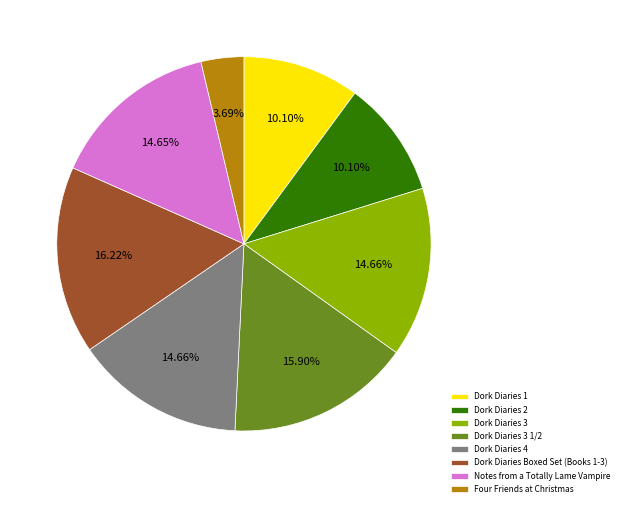

How many slices are in this pie chart?

8